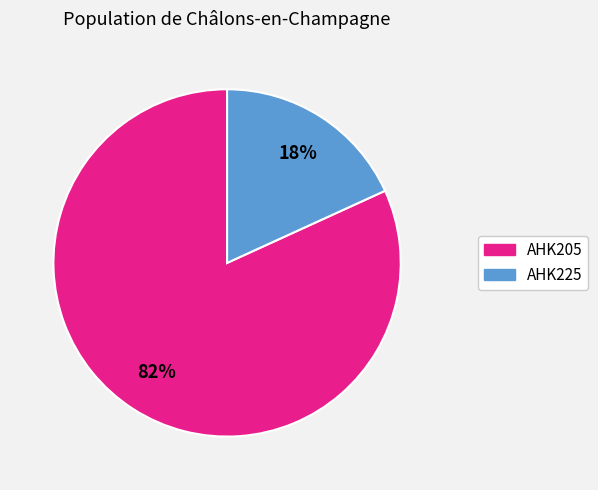

Which category has the smallest portion of the pie?

AHK225